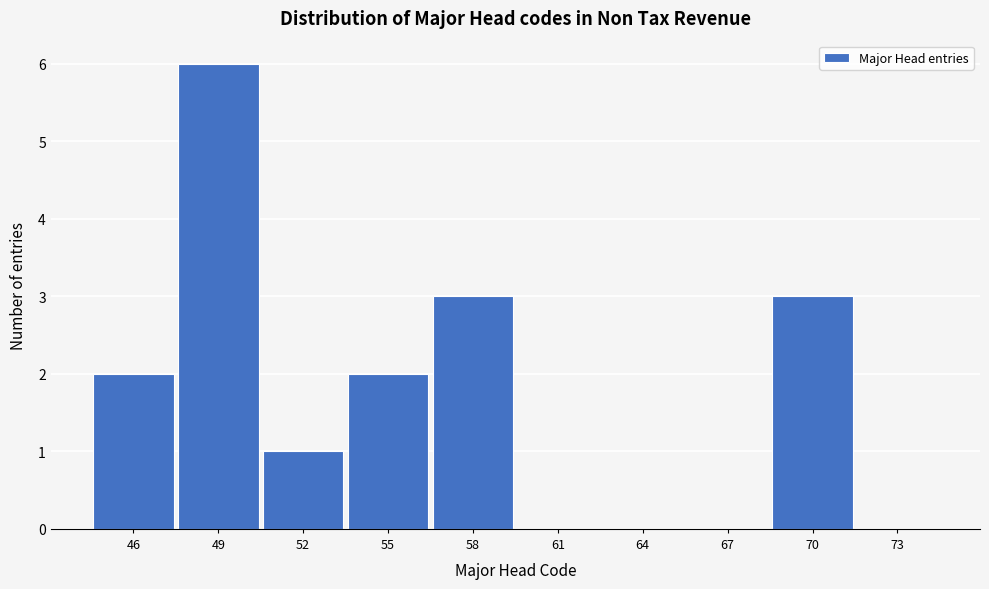

Reading left to right, transcribe this chart: for each bar, give the range it covers on the x-axis and its height. The values are not printed on the chart, so give them approximately, as read against the axis.

44.5 to 47.5: 2
47.5 to 50.5: 6
50.5 to 53.5: 1
53.5 to 56.5: 2
56.5 to 59.5: 3
59.5 to 62.5: 0
62.5 to 65.5: 0
65.5 to 68.5: 0
68.5 to 71.5: 3
71.5 to 74.5: 0